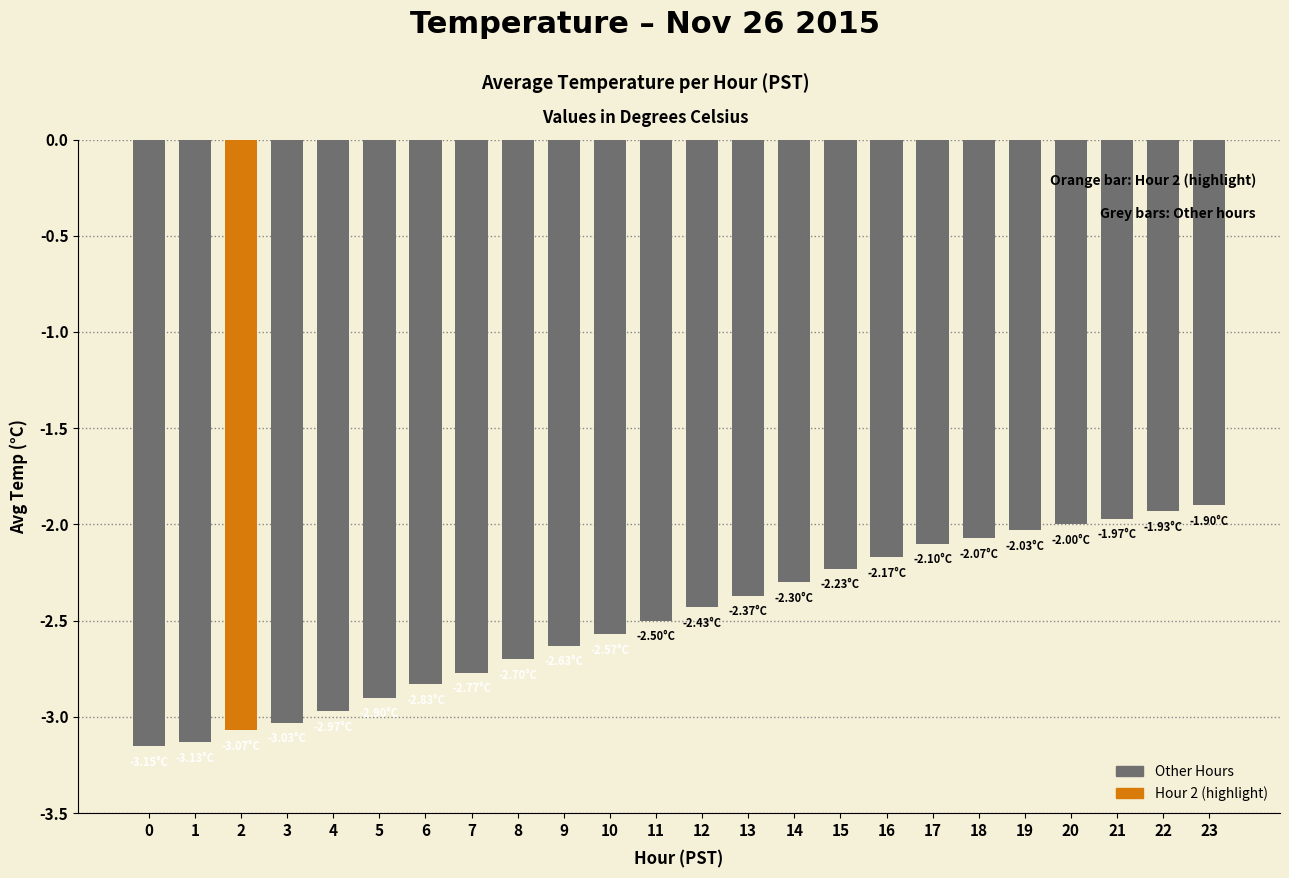

Are the bars grouped side by side (vs. stacked)?

No